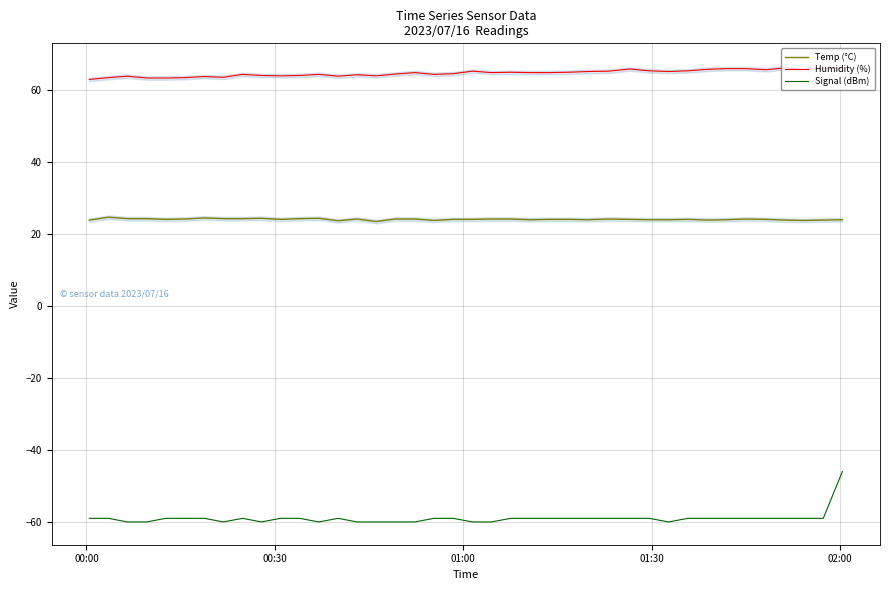

True or false: Humidity (%) and Signal (dBm) intersect in this chart.

False